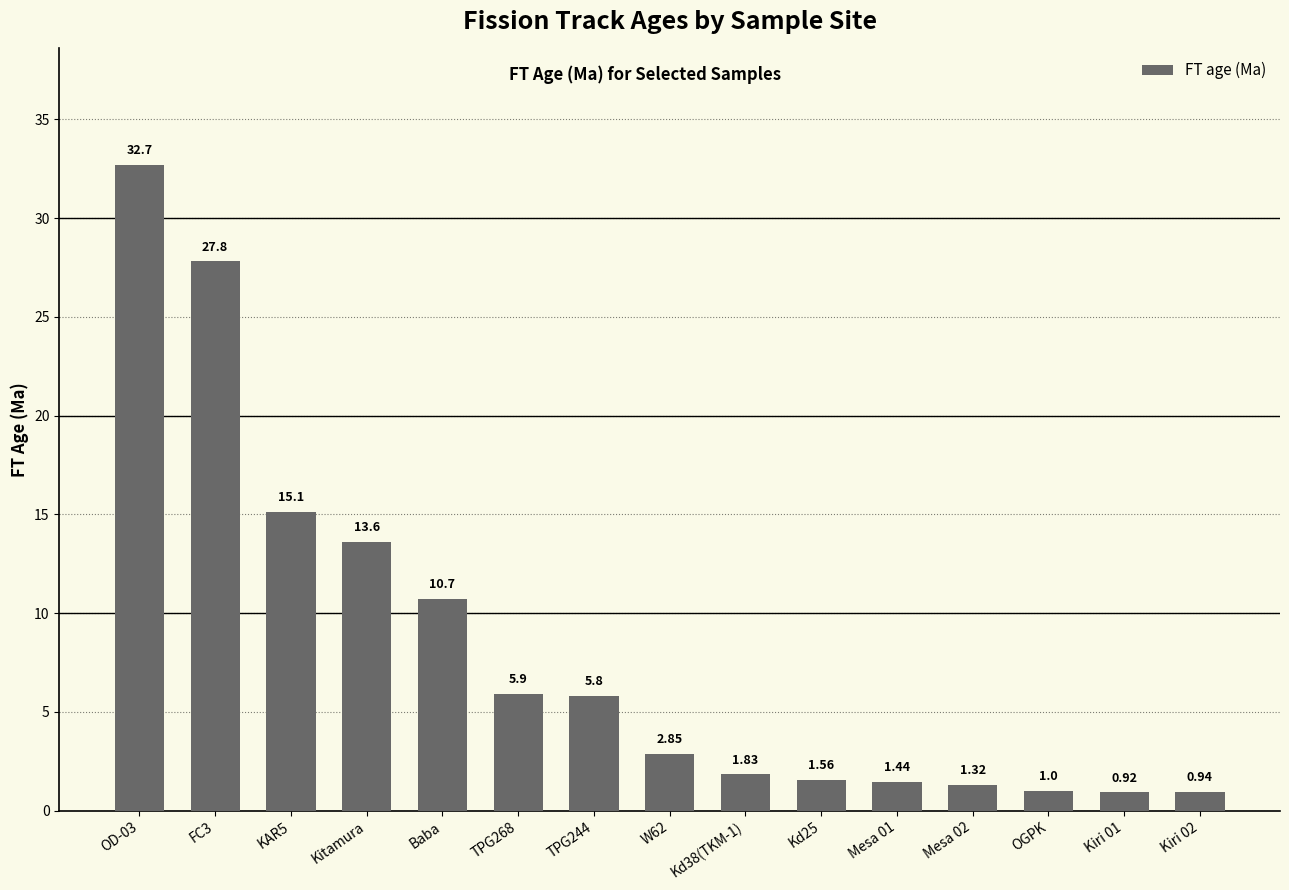

List the labels in order of value, smallest first.

Kiri 01, Kiri 02, OGPK, Mesa 02, Mesa 01, Kd25, Kd38(TKM-1), W62, TPG244, TPG268, Baba, Kitamura, KAR5, FC3, OD-03